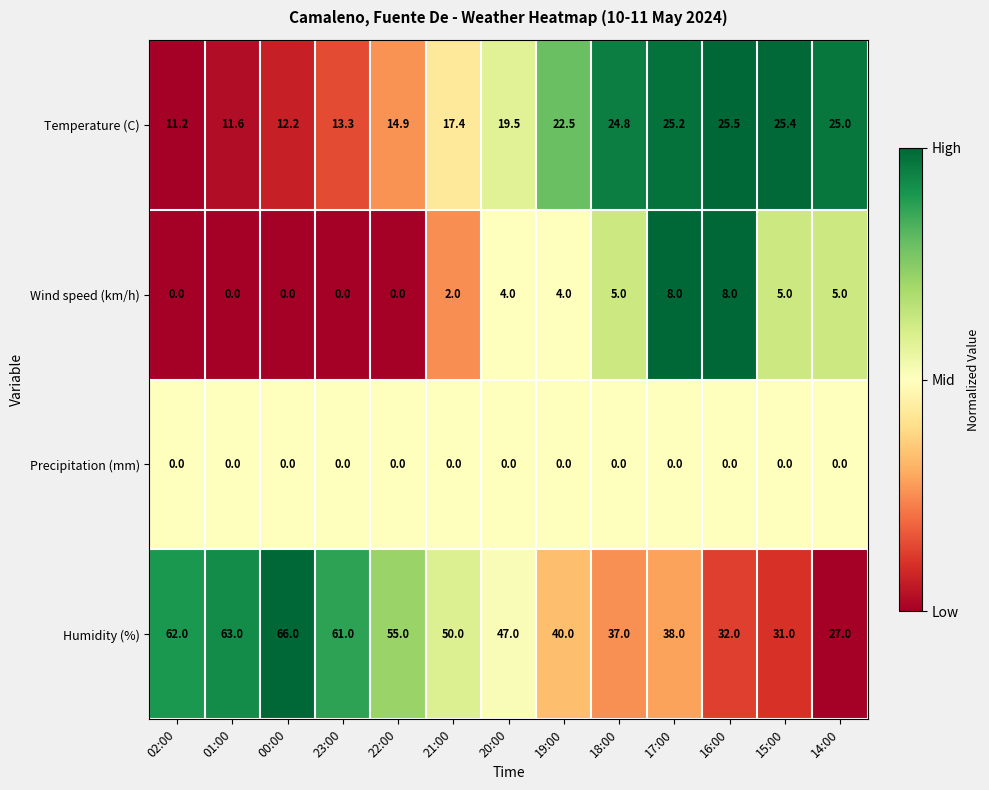

Count the number of categories in the chart.

13